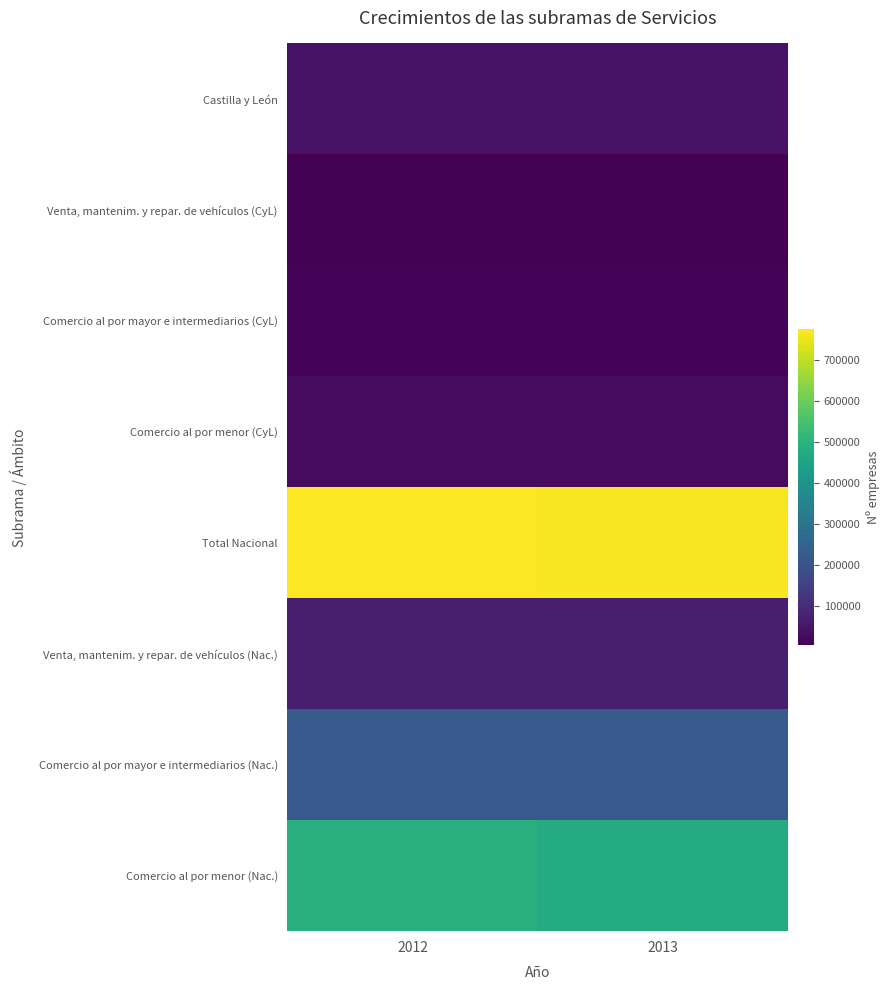

Which series has the largest total across all categories?

Total Nacional